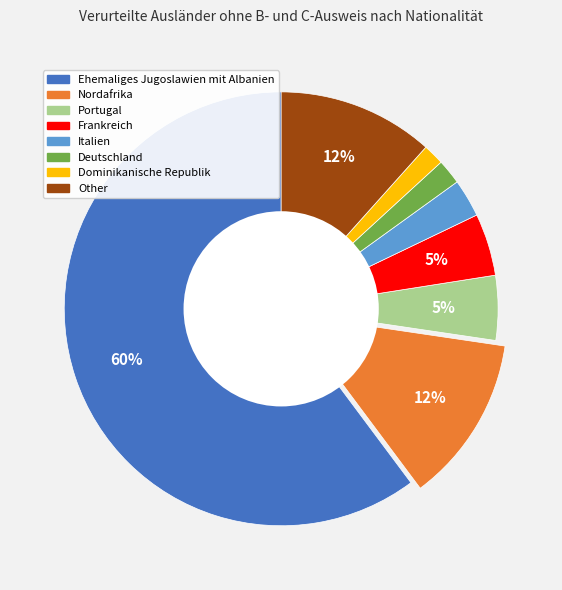

To the nearest percent, what is the average slice percentage?

12%